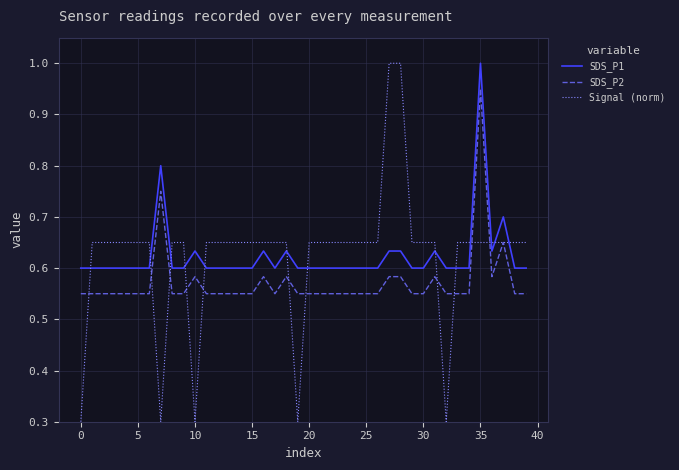

True or false: SDS_P2 and SDS_P1 cross at least once.

False